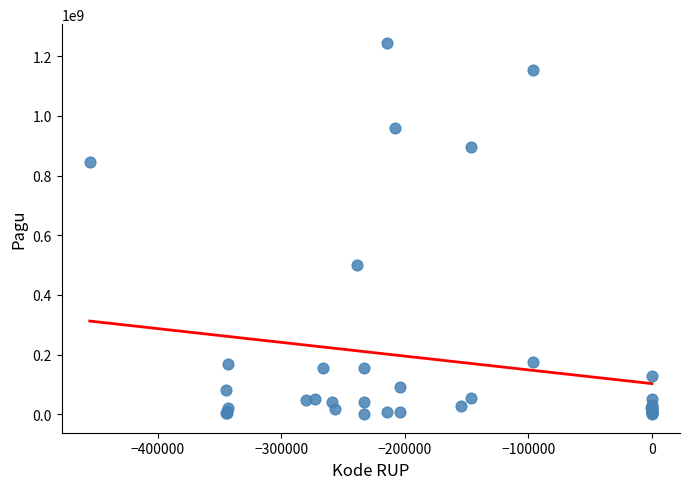

What Y value in the scatter plot is closest to 622840000?

499932000